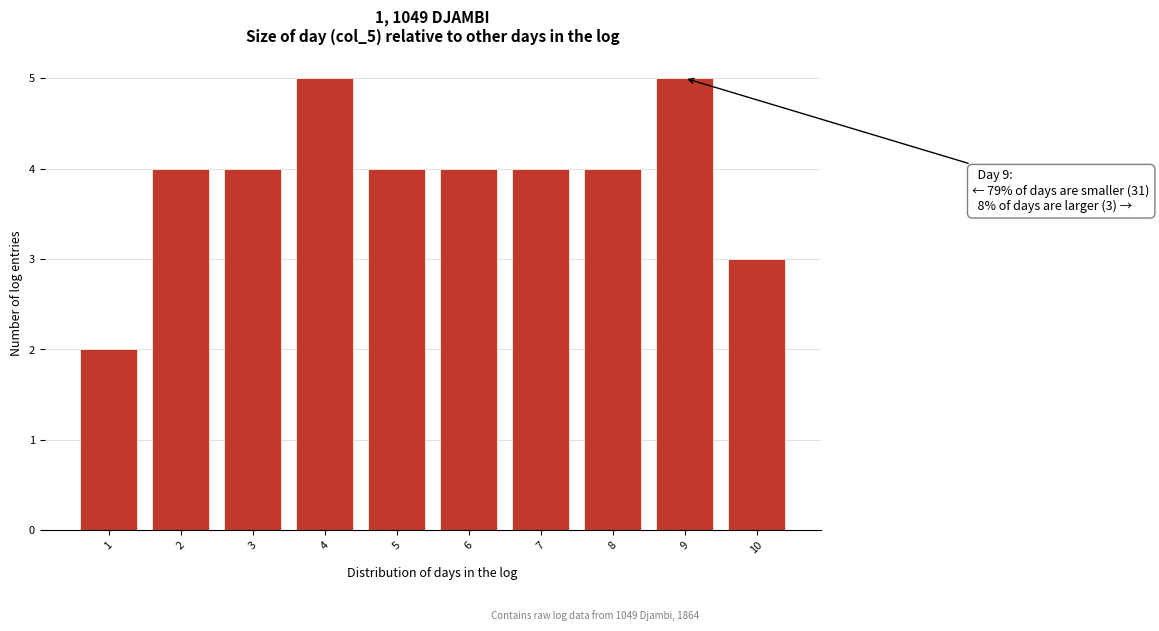

Reading left to right, what are all the values shown in this chart?

1=2	2=4	3=4	4=5	5=4	6=4	7=4	8=4	9=5	10=3